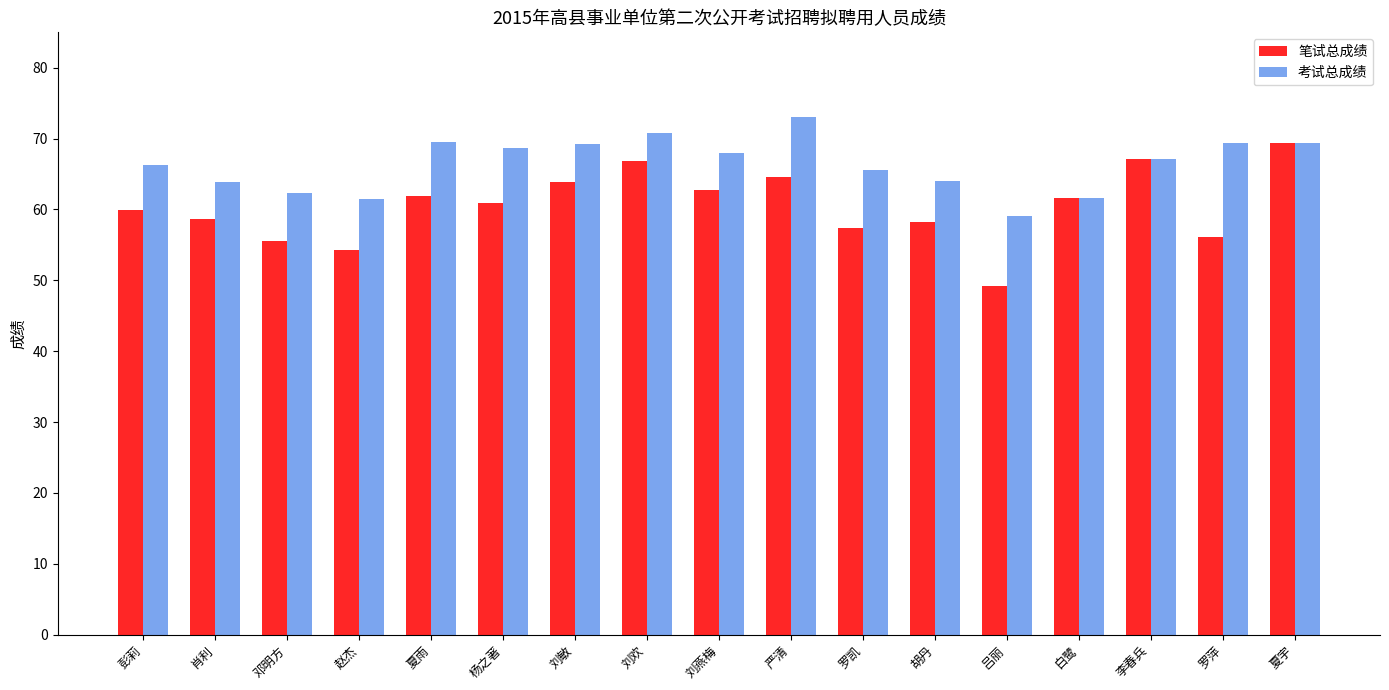

Is the value of 笔试总成绩 at 罗萍 greater than the value of 考试总成绩 at 杨之著?

No